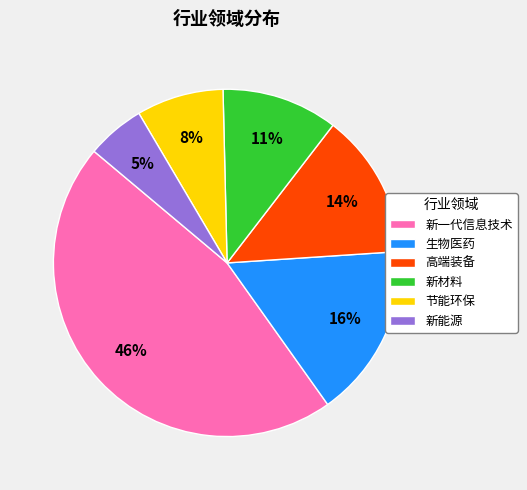

To the nearest percent, what portion does 生物医药 represent?

16%